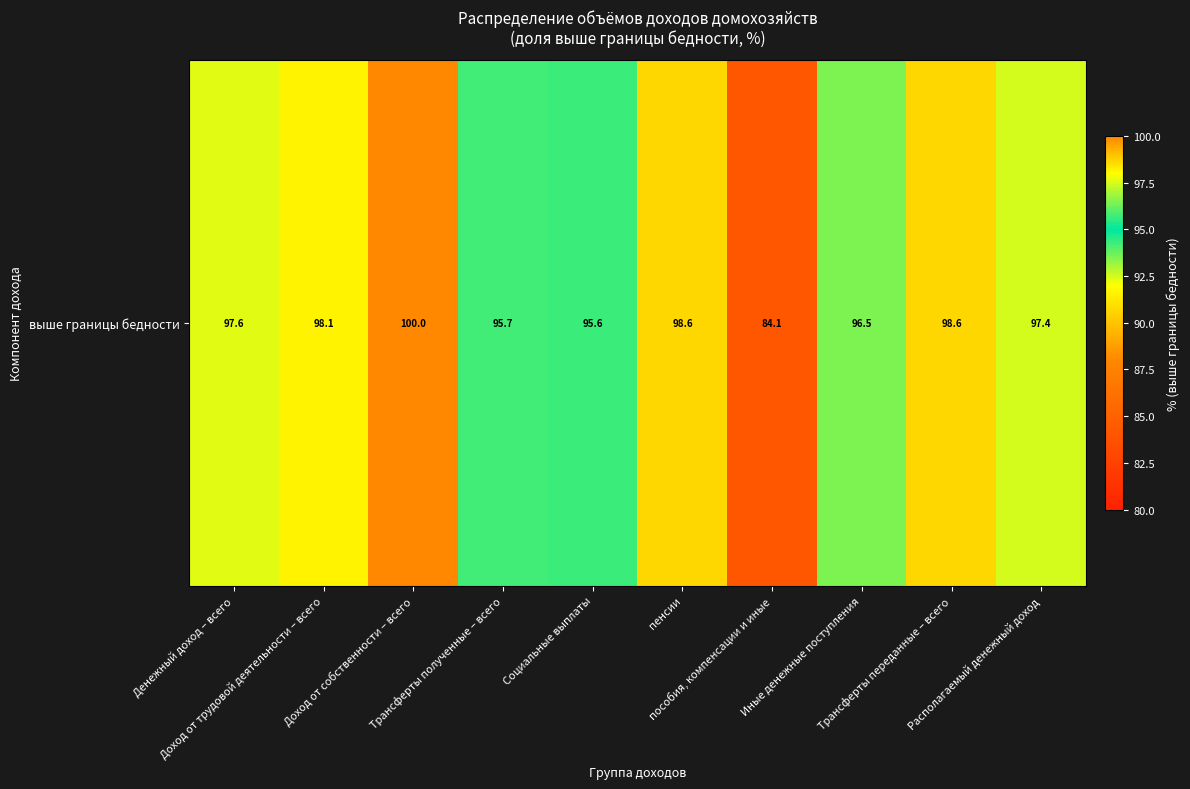

Which label corresponds to the smallest value in the chart?

пособия, компенсации и иные